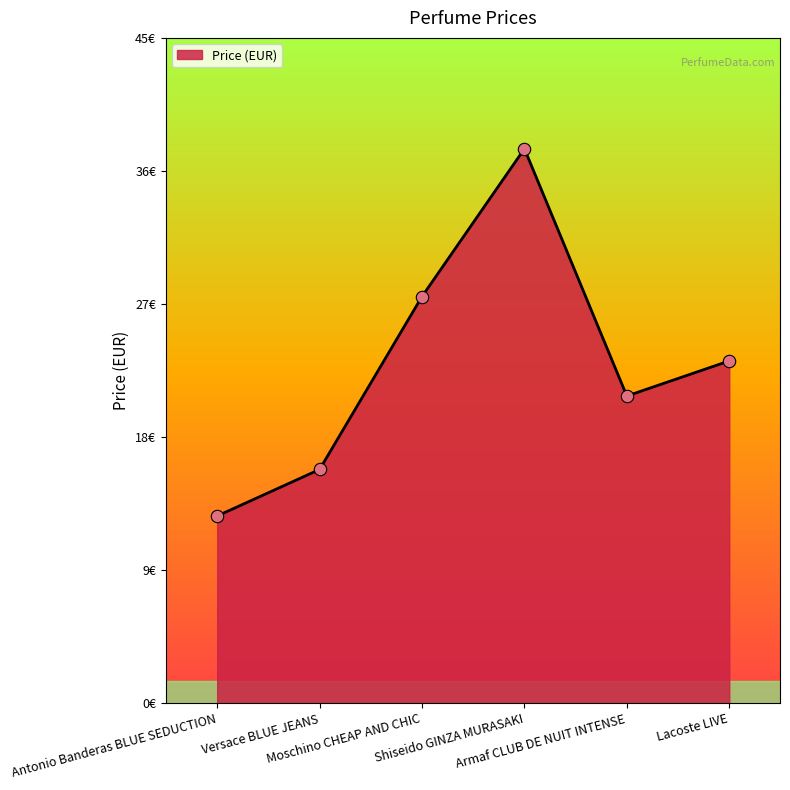

Does the chart have visible grid lines?

No